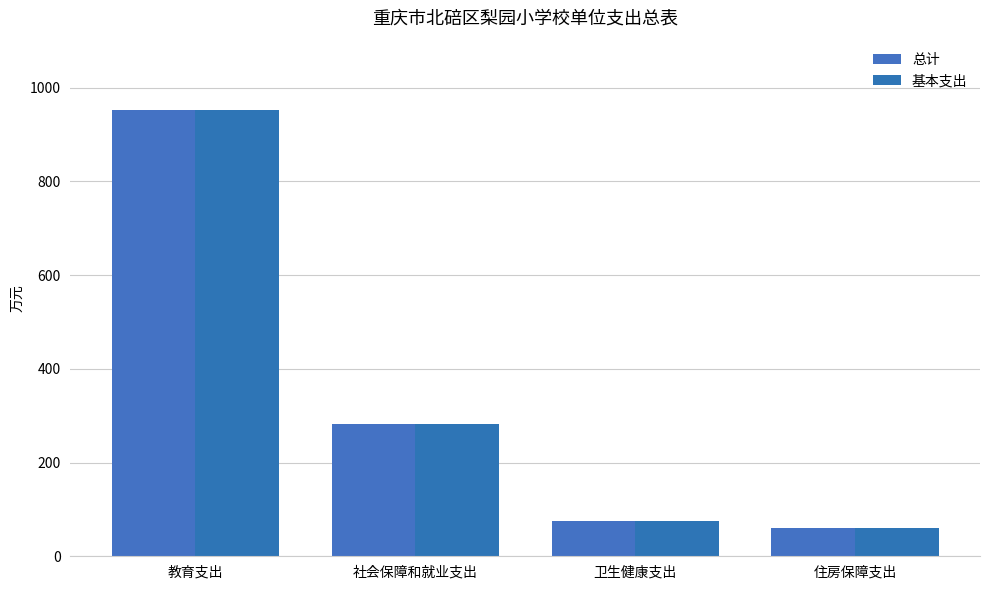

How many groups of bars are there?

4